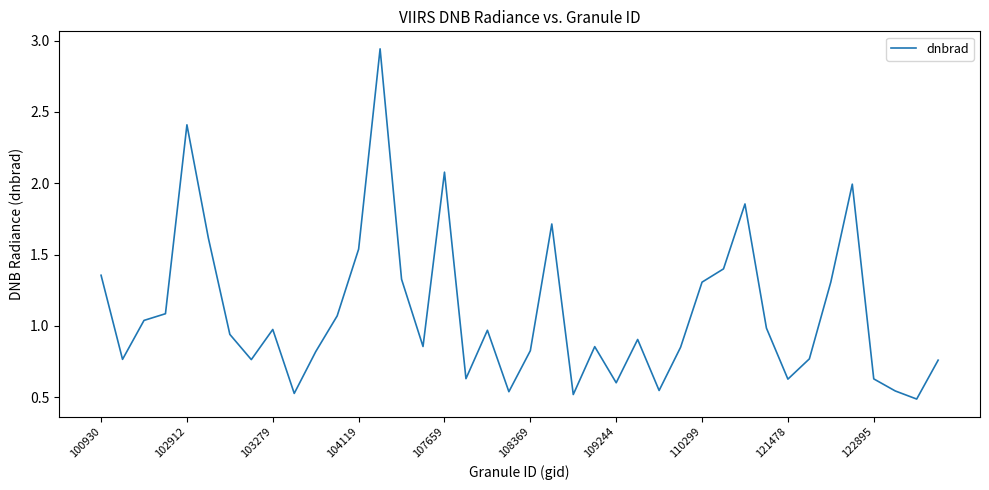

What is the difference between the maximum and minimum values?

2.5